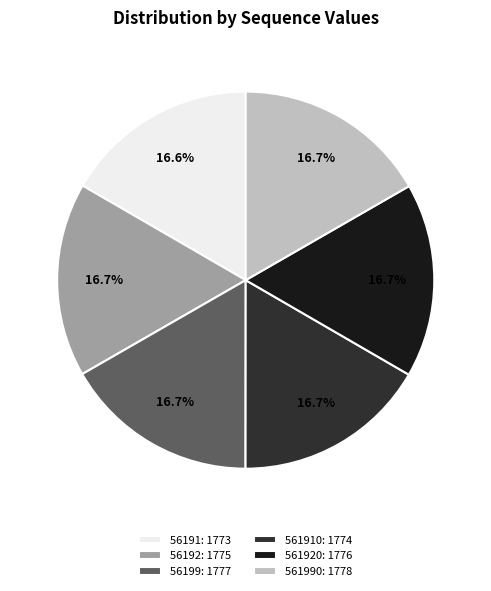

What percentage do 56191: 1773 and 56199: 1777 together represent?

33.3%